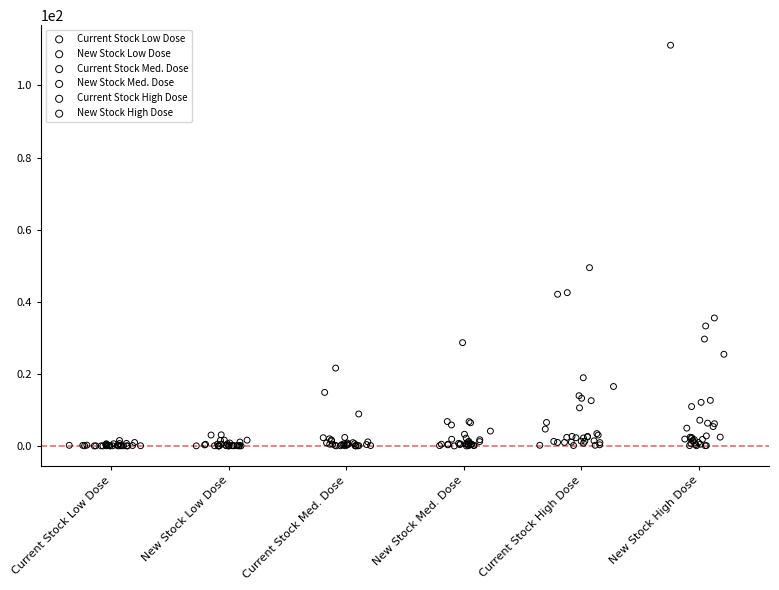

Which series has the largest Y range (max minus min)?

New Stock High Dose